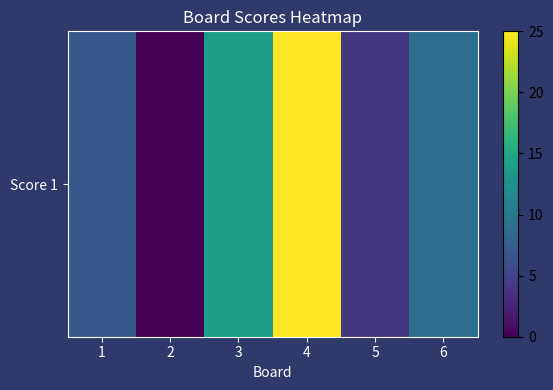

Rank the categories by value from highest to lowest.

4, 3, 6, 1, 5, 2